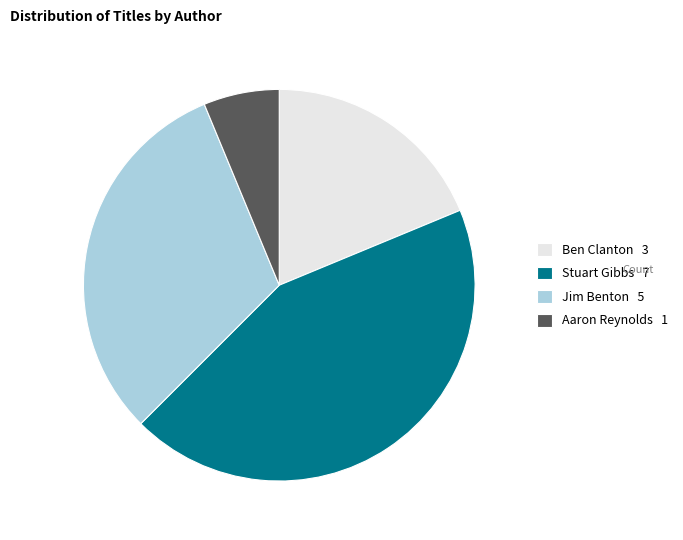

Which category has the smallest portion of the pie?

Aaron Reynolds 1